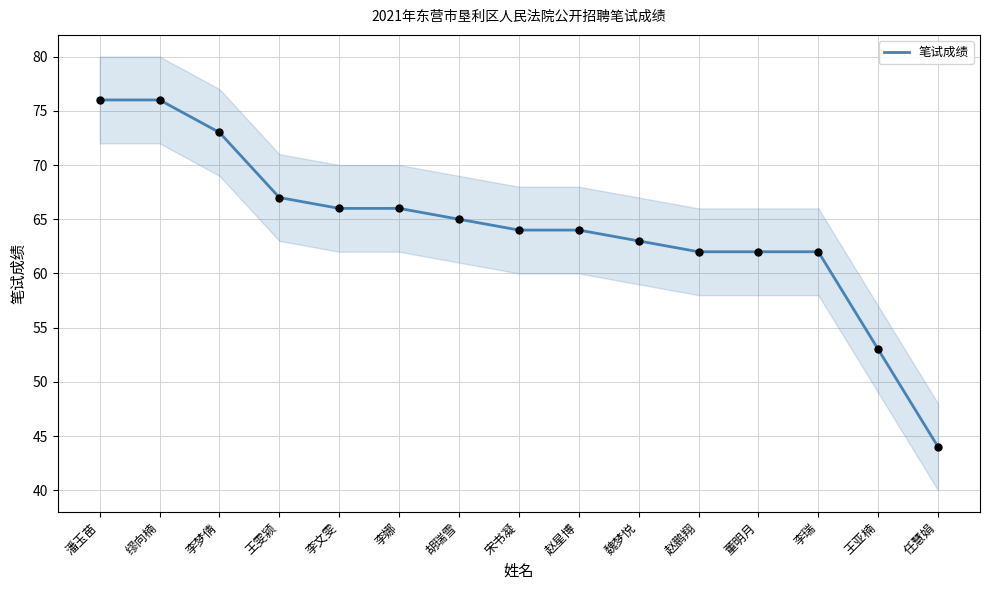

What is the change in value from 李瑞 to 任慧娟?

-18